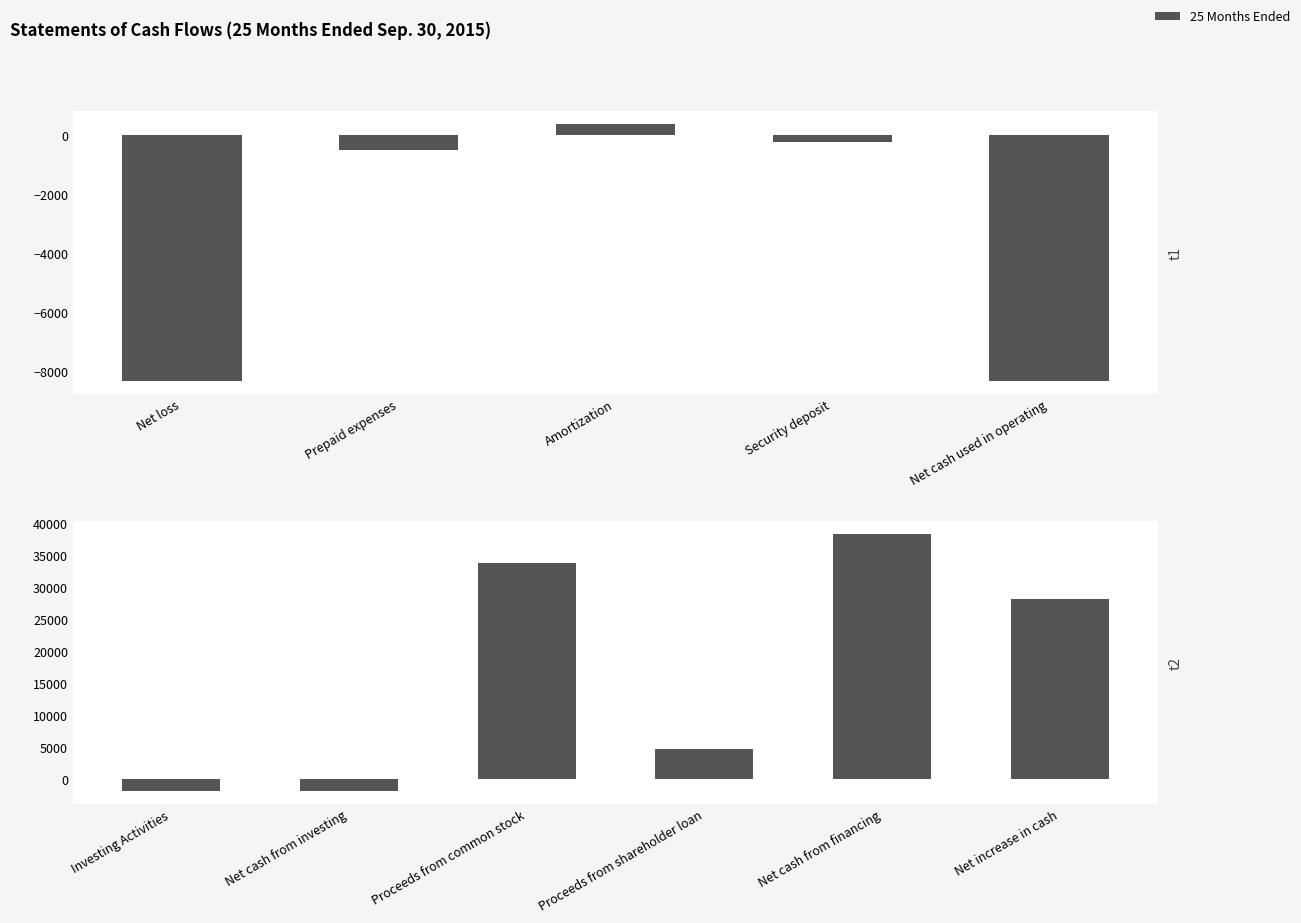

What is the greatest value displayed?

38321